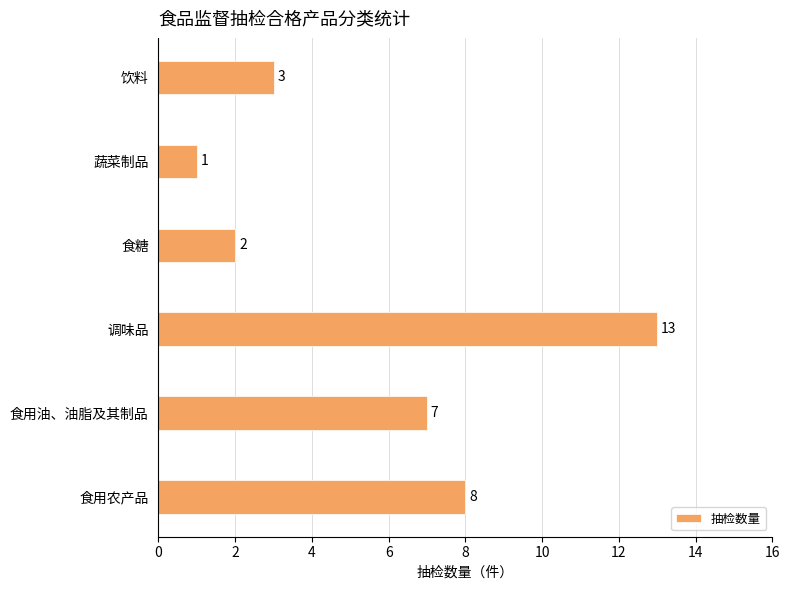

What is the average value?

6